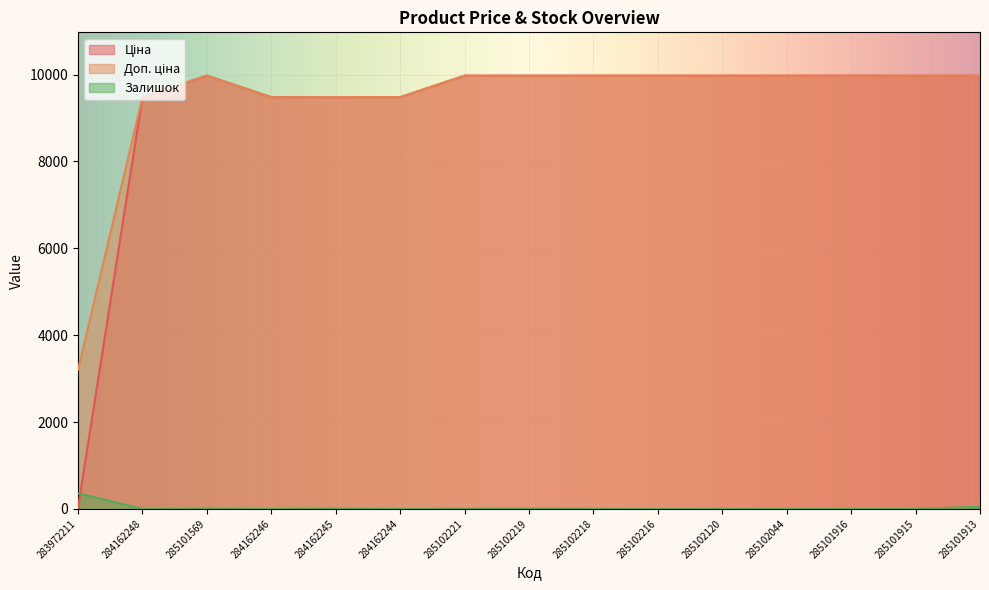

What is the total value across all series at 284162244?

18960.1